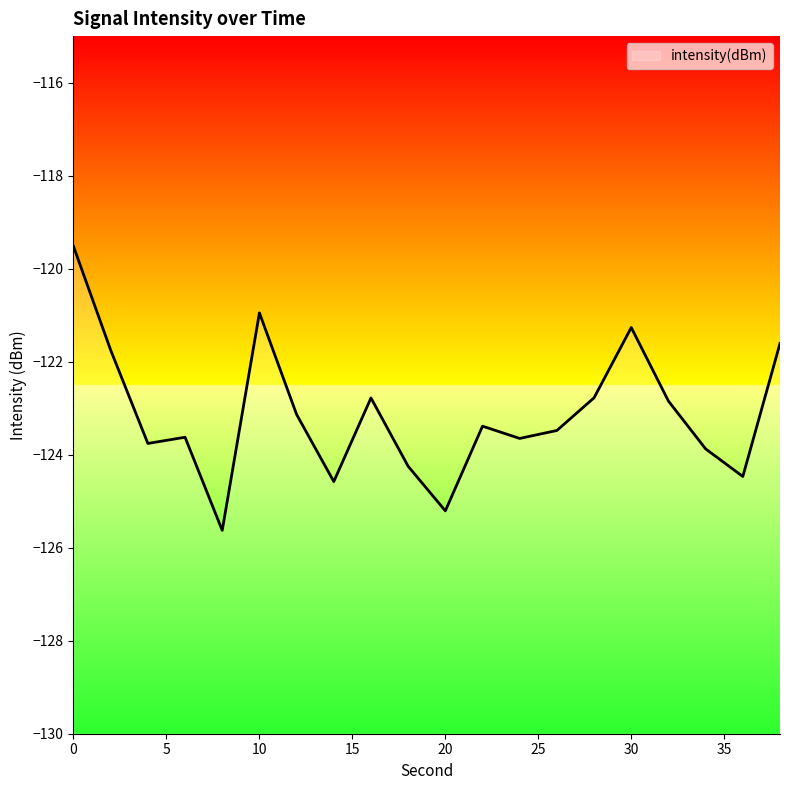

Rank the categories by value from highest to lowest.

0, 10, 30, 38, 2, 28, 16, 32, 12, 22, 26, 6, 24, 4, 34, 18, 36, 14, 20, 8